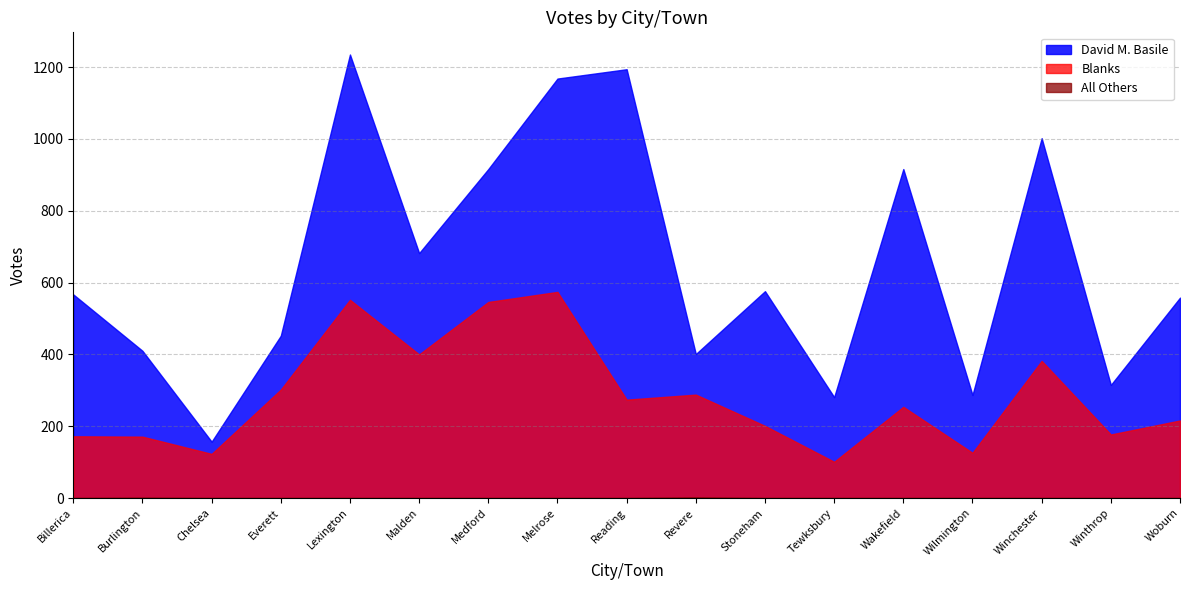

What is the difference between the Blanks values at Stoneham and Winchester?

181